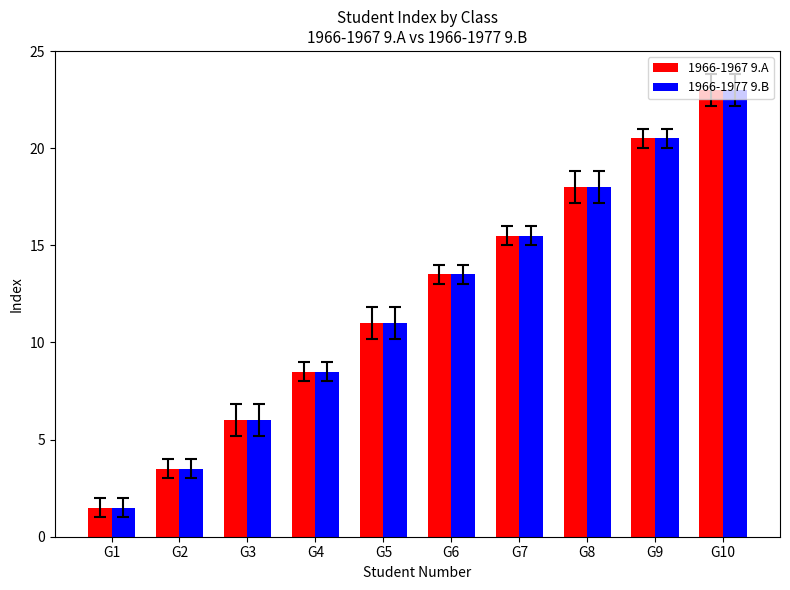

List the labels in order of 1966-1977 9.B value, smallest first.

G1, G2, G3, G4, G5, G6, G7, G8, G9, G10